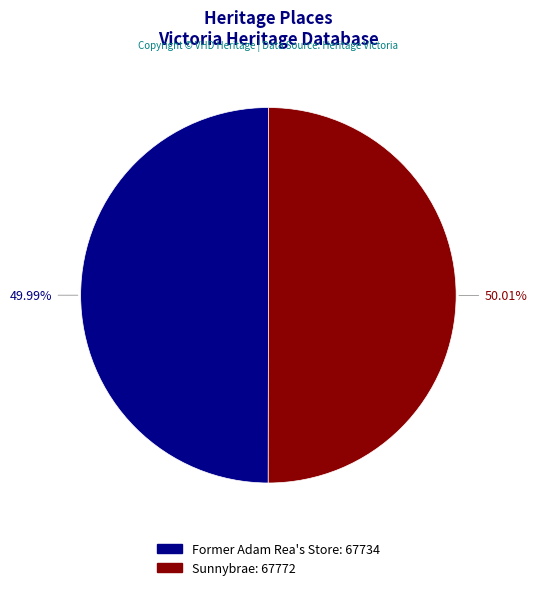

Do Sunnybrae and Former Adam Rea's Store together represent more than half of the pie?

Yes